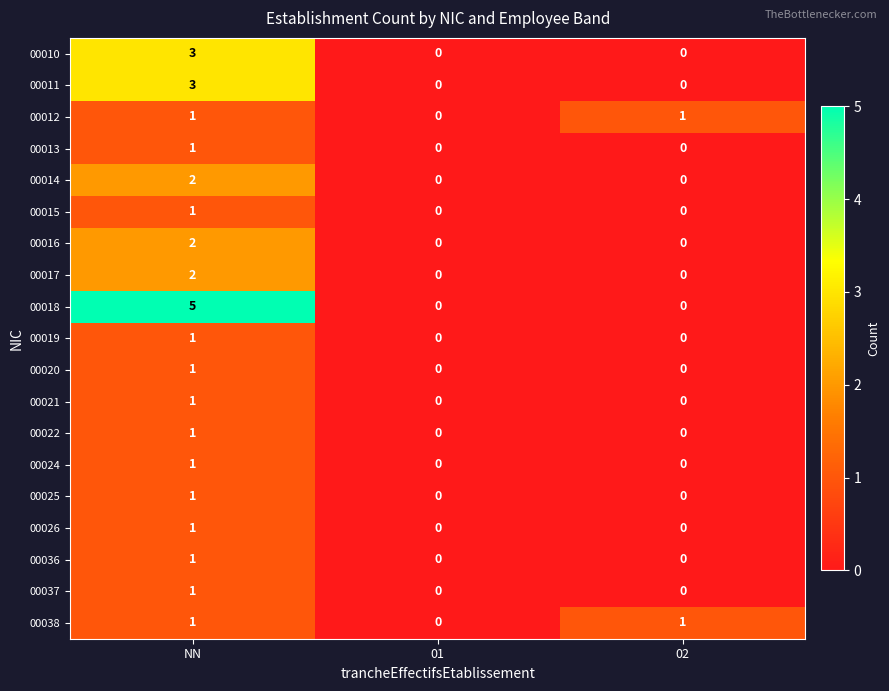

Which category has the highest value across all series?

NN